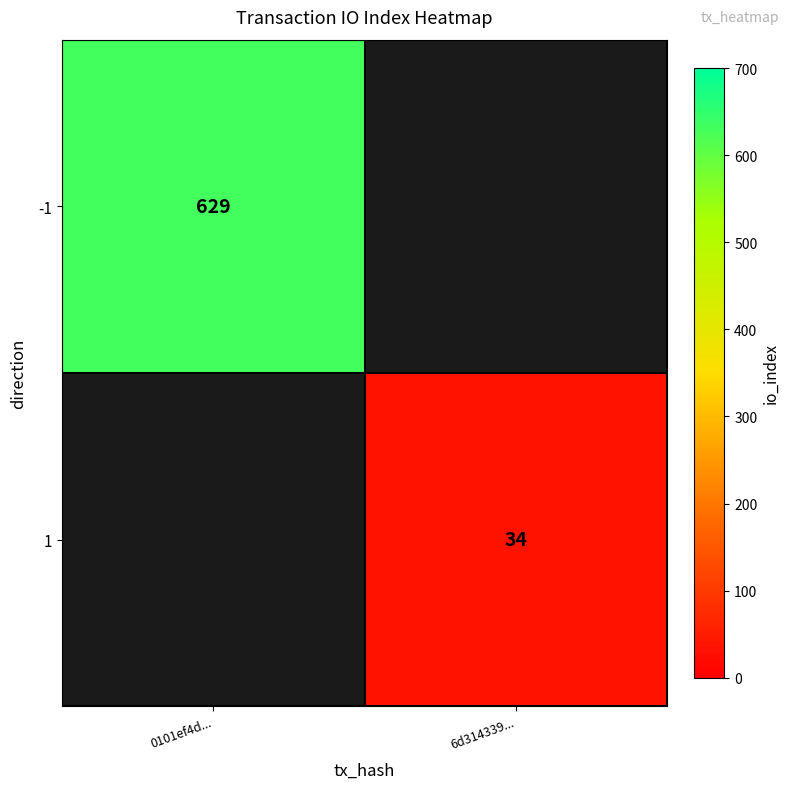

The value of 1 at 6d314339... is 16. True or false?

False